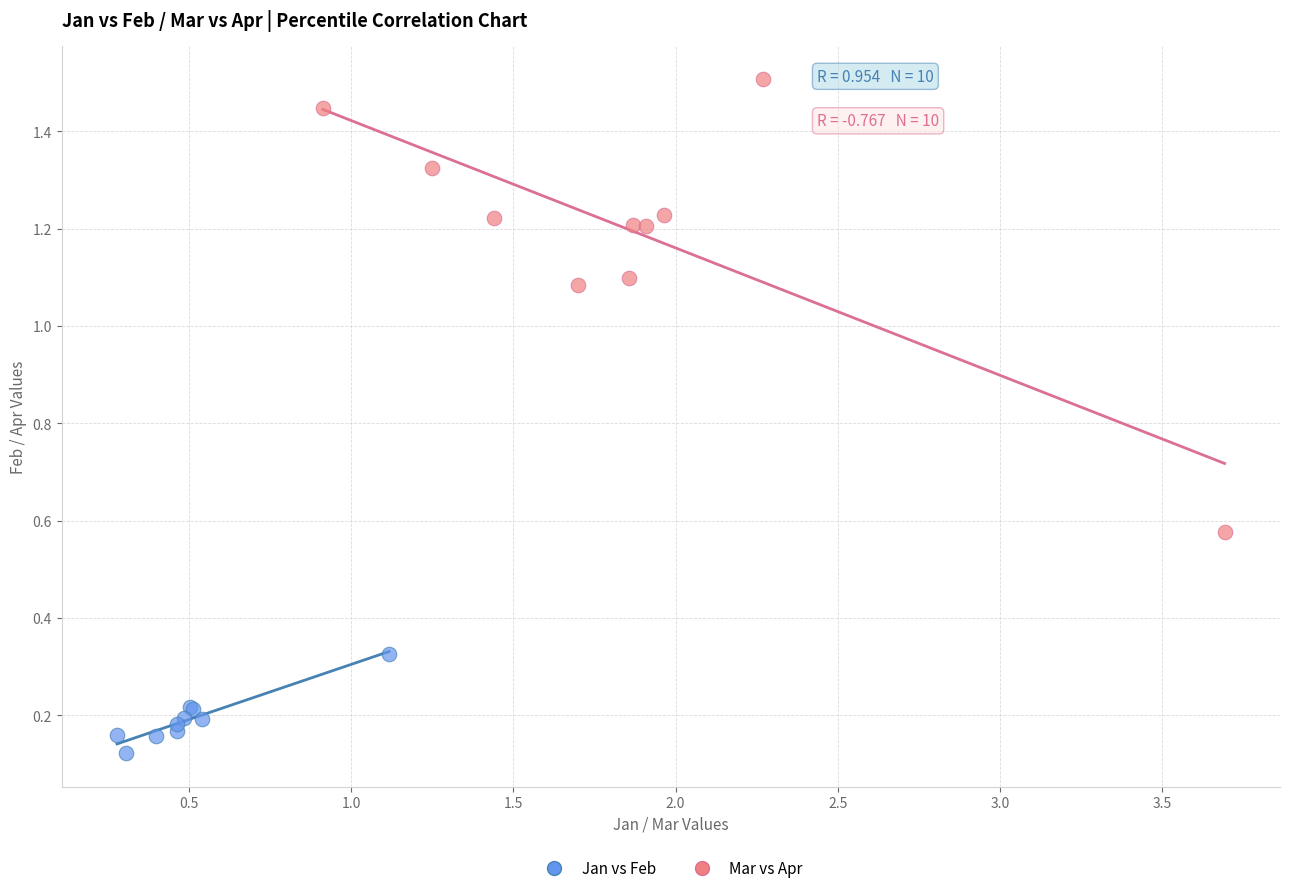

What are all the series names shown in the legend?

Jan vs Feb, Mar vs Apr